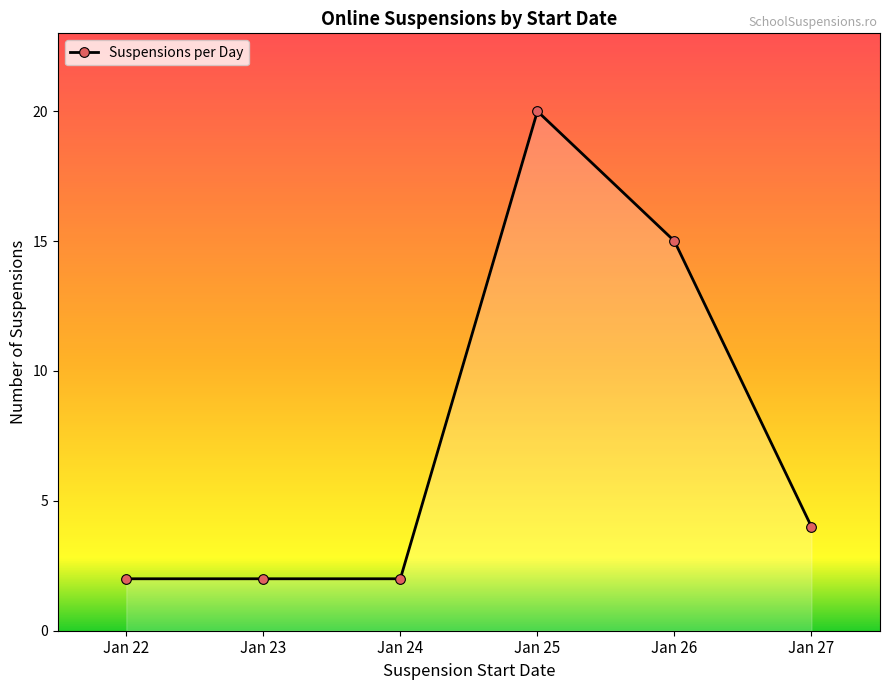

What is the minimum value shown in the chart?

2